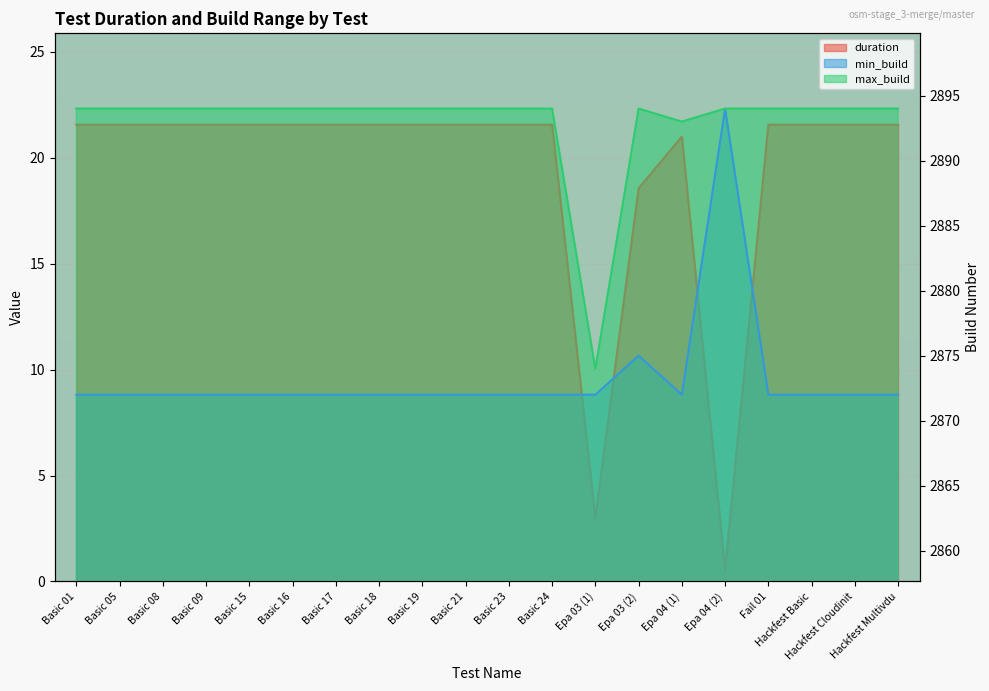

True or false: max_build and min_build cross at least once.

False